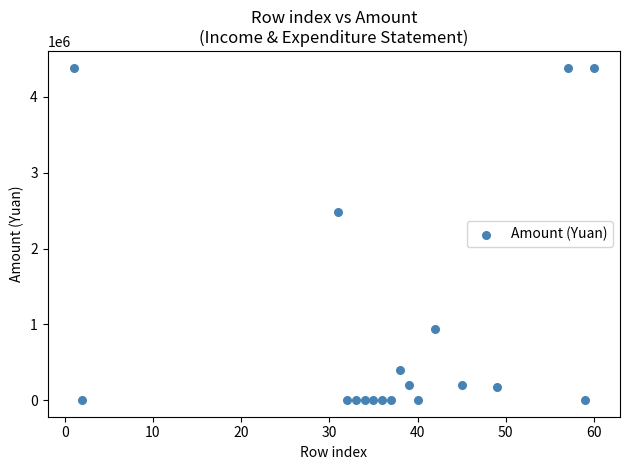

What Y value in the scatter plot is closest to 2192580?

2484569.2